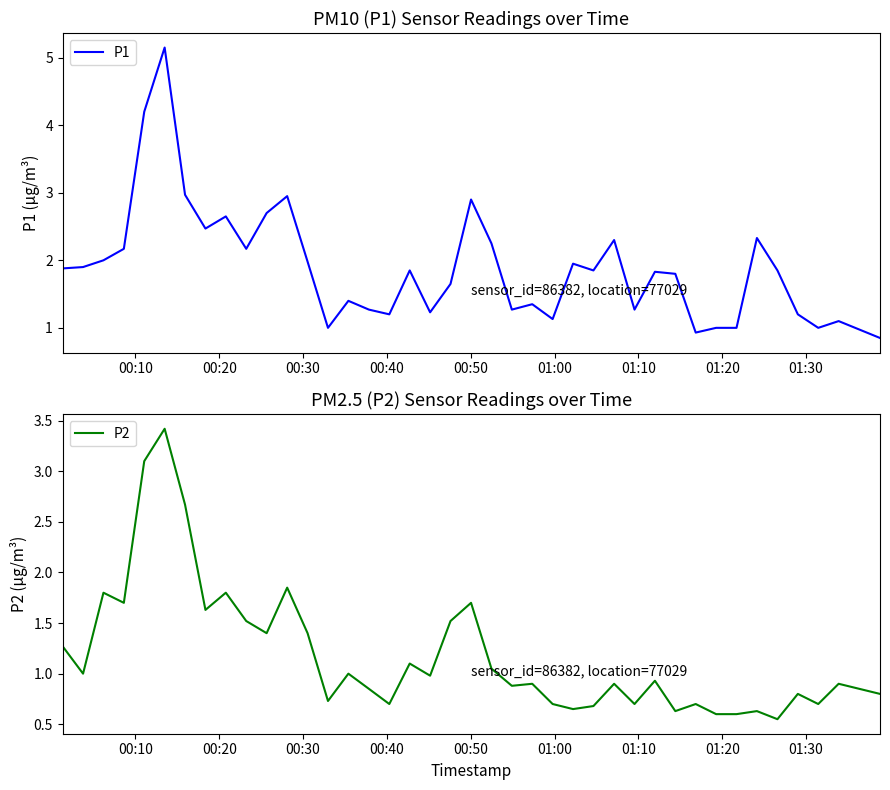

What is the minimum value shown in the chart?

0.6